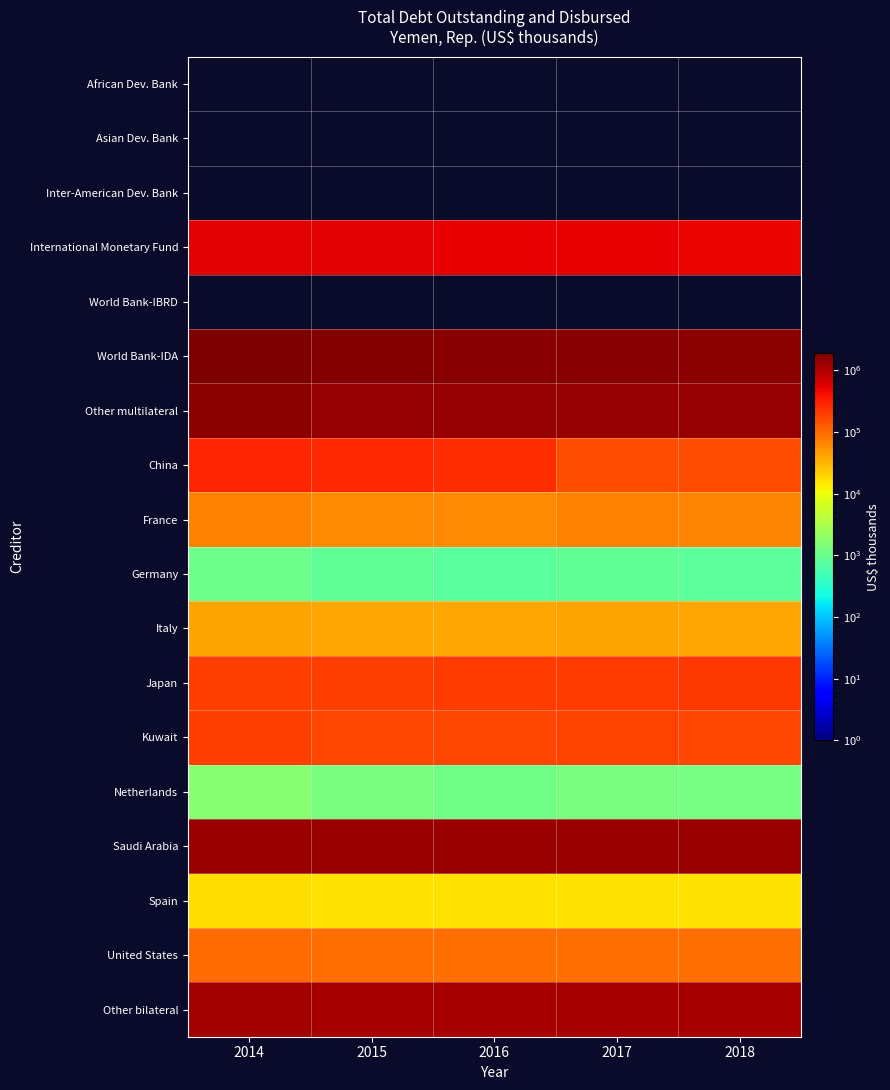

What is the total value across all series at 2014?

7407563